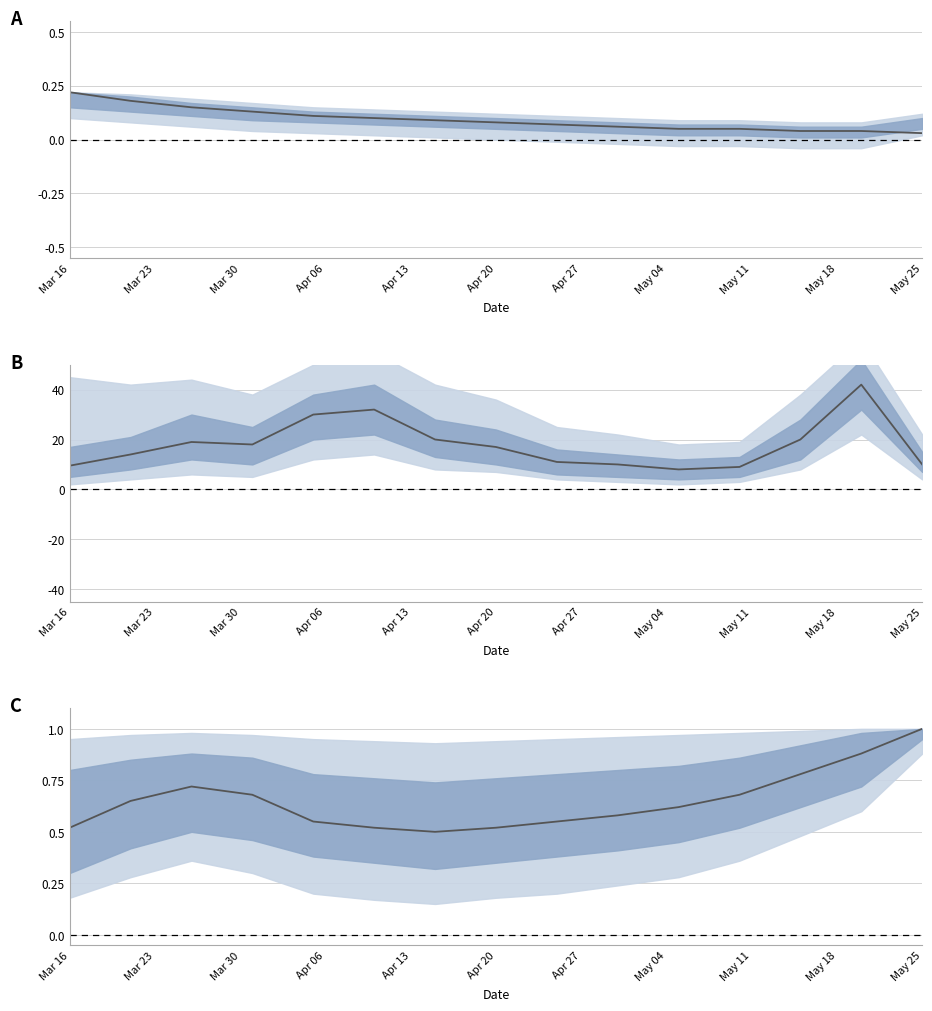

Is this an area chart (filled region under the line)?

No